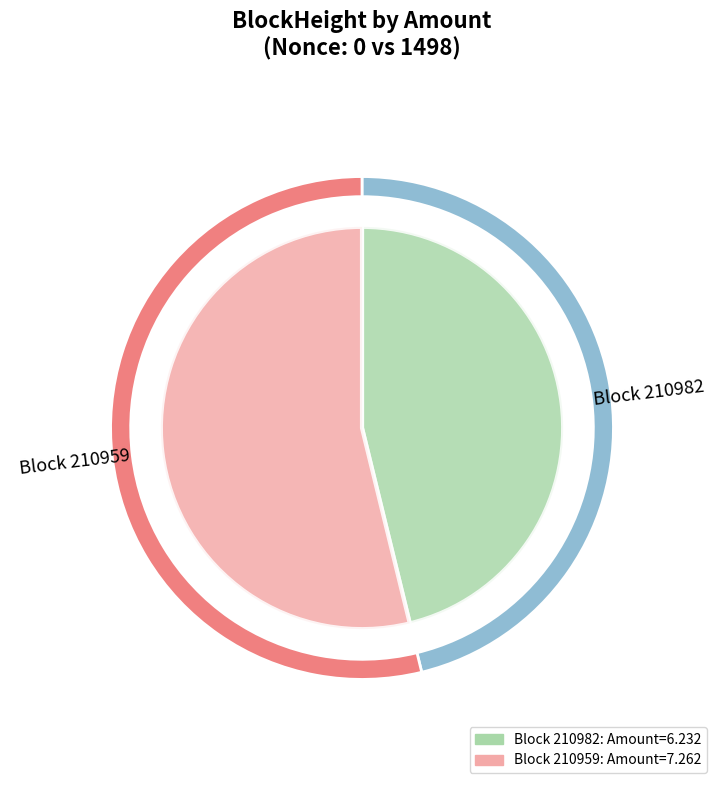

Does 210982 account for over 50% of the chart?

No